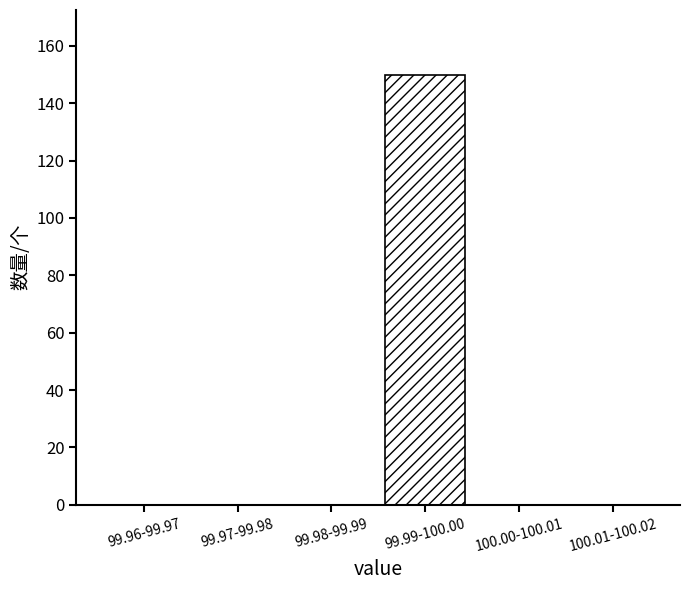

Reading right to left, list all the values displayed in this chart.

100.01-100.02=0	100.00-100.01=0	99.99-100.00=150	99.98-99.99=0	99.97-99.98=0	99.96-99.97=0